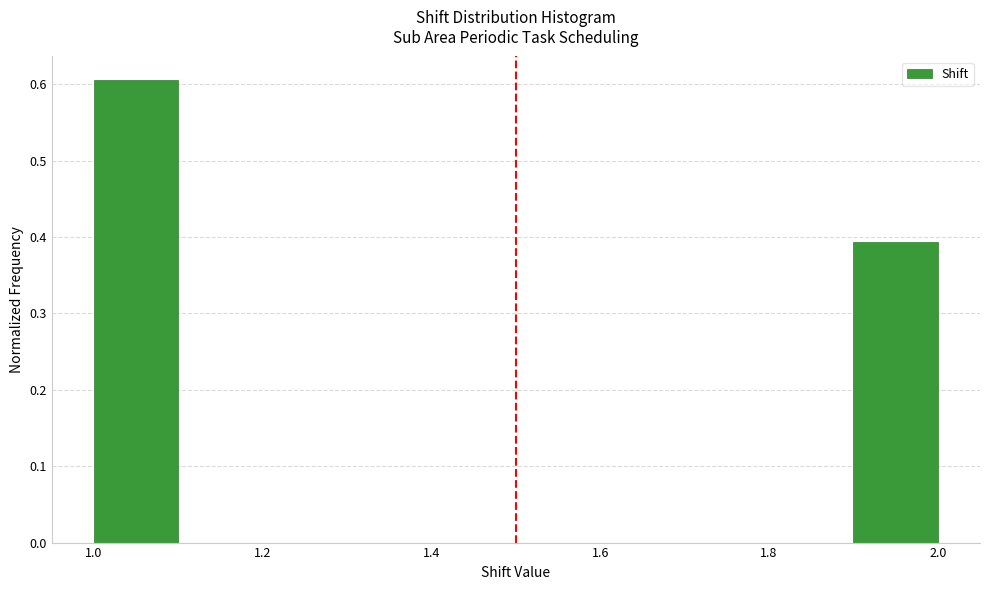

Which range on the x-axis has the tallest bar?

1.0 to 1.1